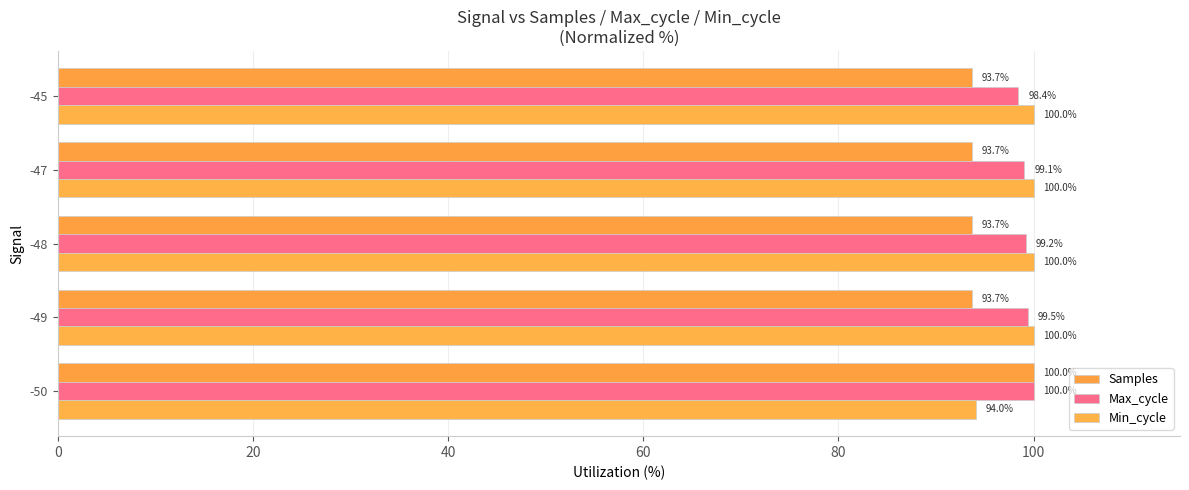

What is the lowest value of the Min_cycle series?

94.0